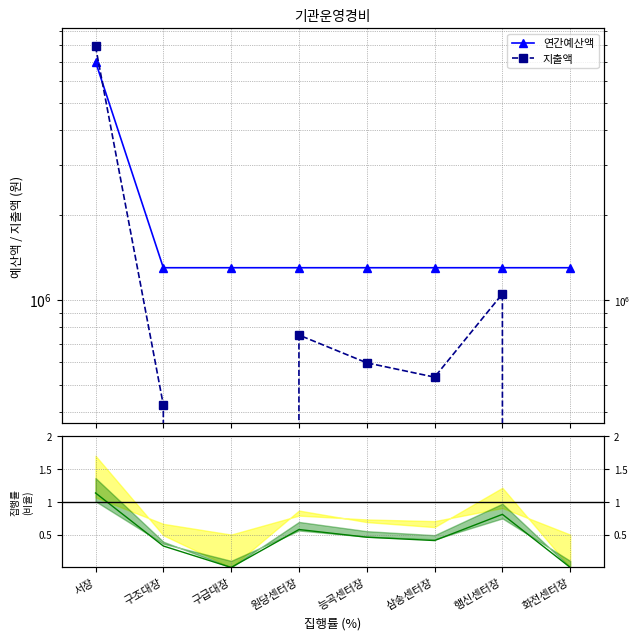

In 지출액, how many points are higher than both neighbors (excluding endpoints)?

2